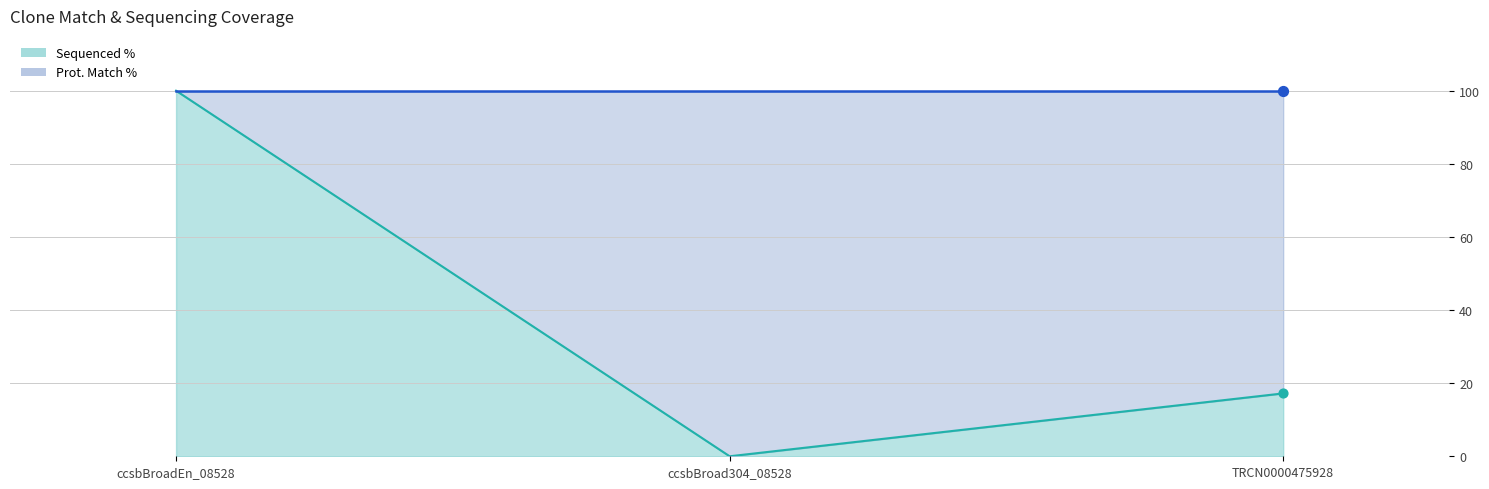

What is the change in value from ccsbBroadEn_08528 to TRCN0000475928?

-82.8